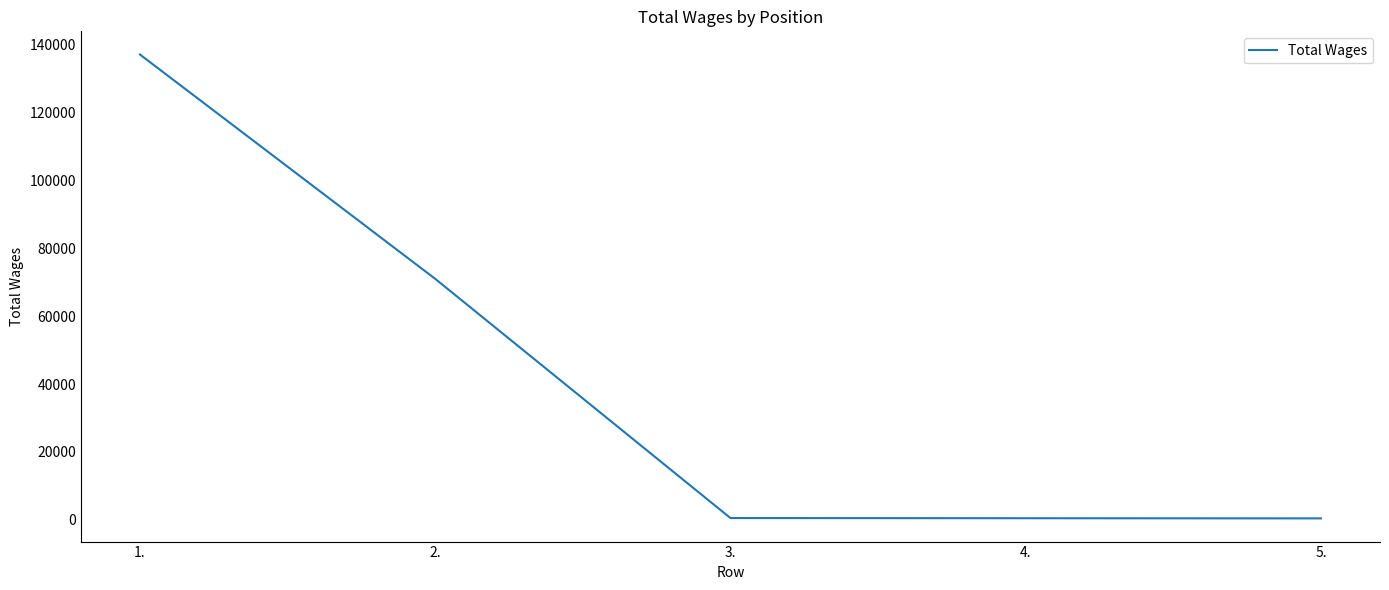

Count the number of data series in this chart.

1